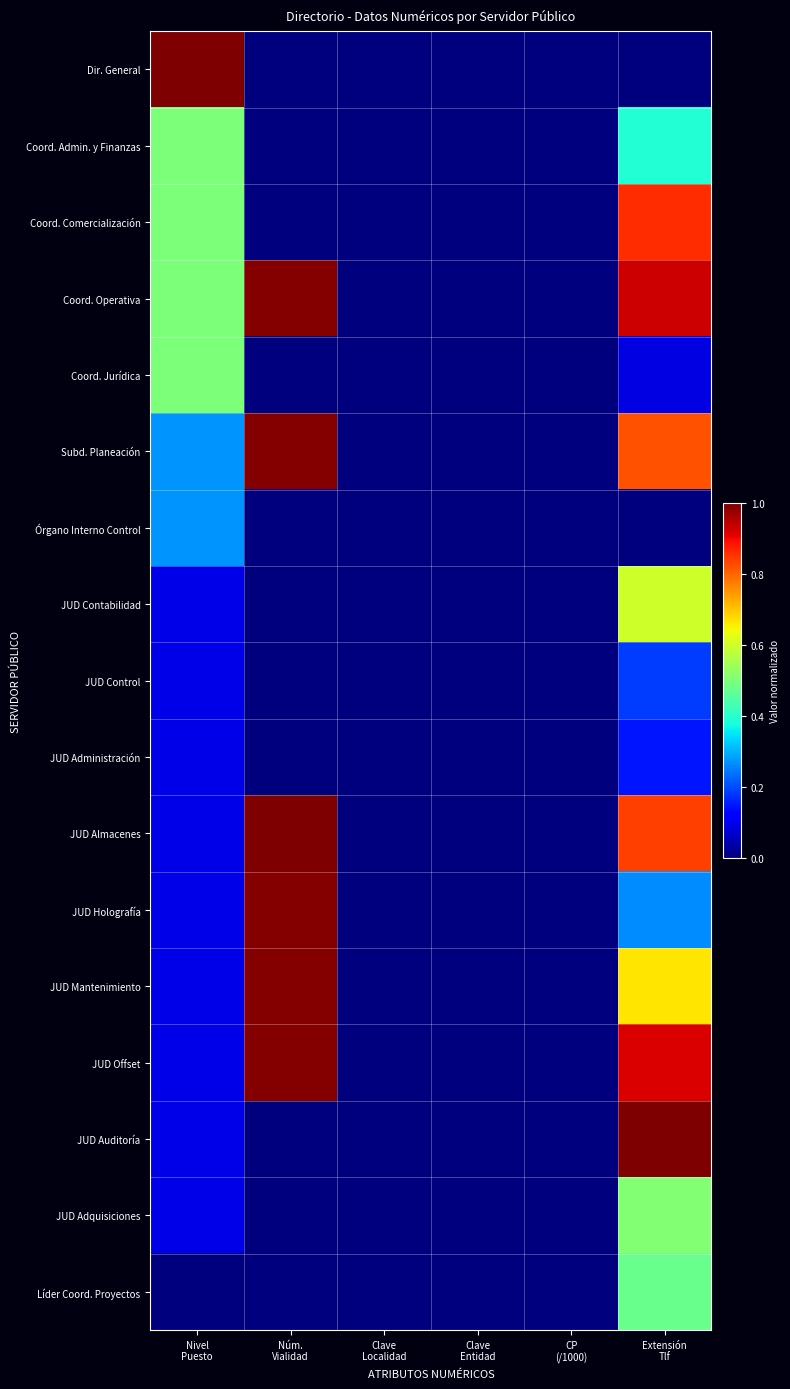

Reading left to right, transcribe all the data shown in this chart.

Dir. General: Nivel
Puesto=1.0	Núm.
Vialidad=0.0	Clave
Localidad=0.0	Clave
Entidad=0.0	CP
(/1000)=0.0	Extensión
Tlf=0.0
Coord. Admin. y Finanzas: Nivel
Puesto=0.5	Núm.
Vialidad=0.0	Clave
Localidad=0.0	Clave
Entidad=0.0	CP
(/1000)=0.0	Extensión
Tlf=0.4
Coord. Comercialización: Nivel
Puesto=0.5	Núm.
Vialidad=0.0	Clave
Localidad=0.0	Clave
Entidad=0.0	CP
(/1000)=0.0	Extensión
Tlf=0.9
Coord. Operativa: Nivel
Puesto=0.5	Núm.
Vialidad=1.0	Clave
Localidad=0.0	Clave
Entidad=0.0	CP
(/1000)=0.0	Extensión
Tlf=0.9
Coord. Jurídica: Nivel
Puesto=0.5	Núm.
Vialidad=0.0	Clave
Localidad=0.0	Clave
Entidad=0.0	CP
(/1000)=0.0	Extensión
Tlf=0.1
Subd. Planeación: Nivel
Puesto=0.3	Núm.
Vialidad=1.0	Clave
Localidad=0.0	Clave
Entidad=0.0	CP
(/1000)=0.0	Extensión
Tlf=0.8
Órgano Interno Control: Nivel
Puesto=0.3	Núm.
Vialidad=0.0	Clave
Localidad=0.0	Clave
Entidad=0.0	CP
(/1000)=0.0	Extensión
Tlf=0.0
JUD Contabilidad: Nivel
Puesto=0.1	Núm.
Vialidad=0.0	Clave
Localidad=0.0	Clave
Entidad=0.0	CP
(/1000)=0.0	Extensión
Tlf=0.6
JUD Control: Nivel
Puesto=0.1	Núm.
Vialidad=0.0	Clave
Localidad=0.0	Clave
Entidad=0.0	CP
(/1000)=0.0	Extensión
Tlf=0.2
JUD Administración: Nivel
Puesto=0.1	Núm.
Vialidad=0.0	Clave
Localidad=0.0	Clave
Entidad=0.0	CP
(/1000)=0.0	Extensión
Tlf=0.1
JUD Almacenes: Nivel
Puesto=0.1	Núm.
Vialidad=1.0	Clave
Localidad=0.0	Clave
Entidad=0.0	CP
(/1000)=0.0	Extensión
Tlf=0.8
JUD Holografía: Nivel
Puesto=0.1	Núm.
Vialidad=1.0	Clave
Localidad=0.0	Clave
Entidad=0.0	CP
(/1000)=0.0	Extensión
Tlf=0.3
JUD Mantenimiento: Nivel
Puesto=0.1	Núm.
Vialidad=1.0	Clave
Localidad=0.0	Clave
Entidad=0.0	CP
(/1000)=0.0	Extensión
Tlf=0.7
JUD Offset: Nivel
Puesto=0.1	Núm.
Vialidad=1.0	Clave
Localidad=0.0	Clave
Entidad=0.0	CP
(/1000)=0.0	Extensión
Tlf=0.9
JUD Auditoría: Nivel
Puesto=0.1	Núm.
Vialidad=0.0	Clave
Localidad=0.0	Clave
Entidad=0.0	CP
(/1000)=0.0	Extensión
Tlf=1.0
JUD Adquisiciones: Nivel
Puesto=0.1	Núm.
Vialidad=0.0	Clave
Localidad=0.0	Clave
Entidad=0.0	CP
(/1000)=0.0	Extensión
Tlf=0.5
Líder Coord. Proyectos: Nivel
Puesto=0.0	Núm.
Vialidad=0.0	Clave
Localidad=0.0	Clave
Entidad=0.0	CP
(/1000)=0.0	Extensión
Tlf=0.5